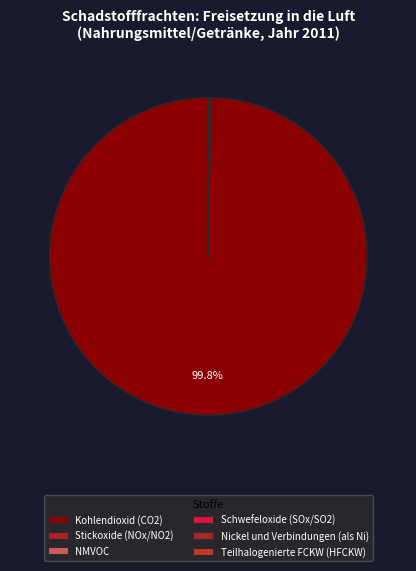

Which slice represents more than half of the pie?

Kohlendioxid (CO2)